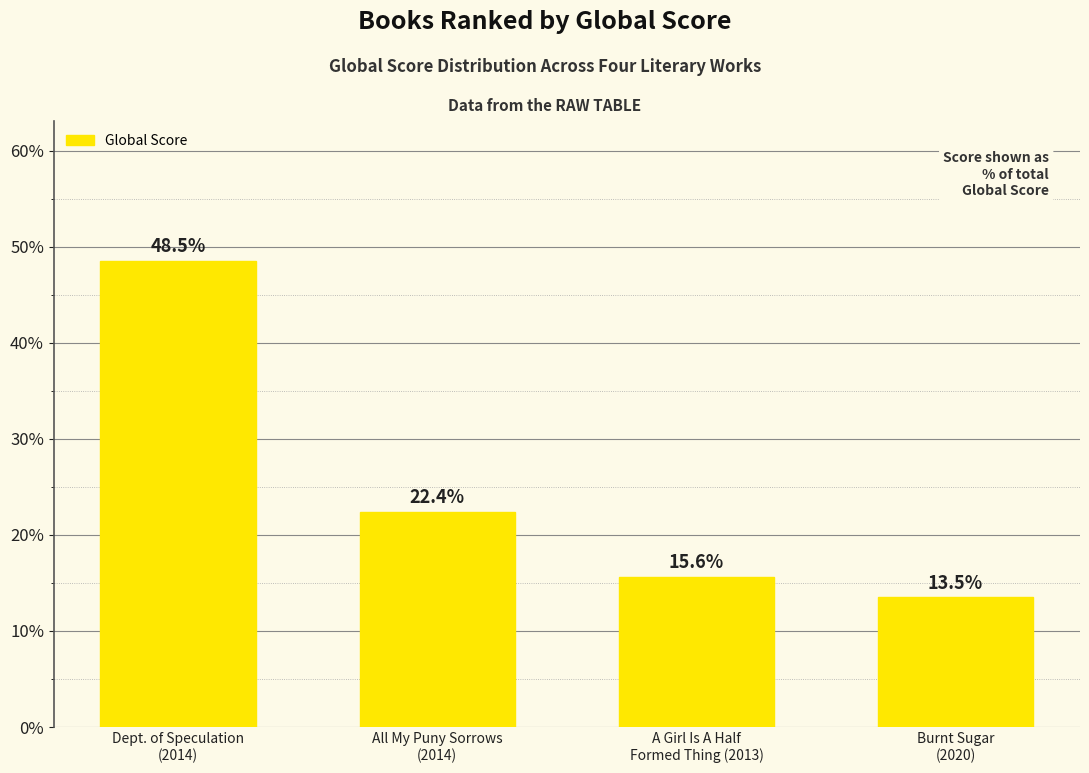

What is the label of the 1st bar from the right?

Burnt Sugar
(2020)